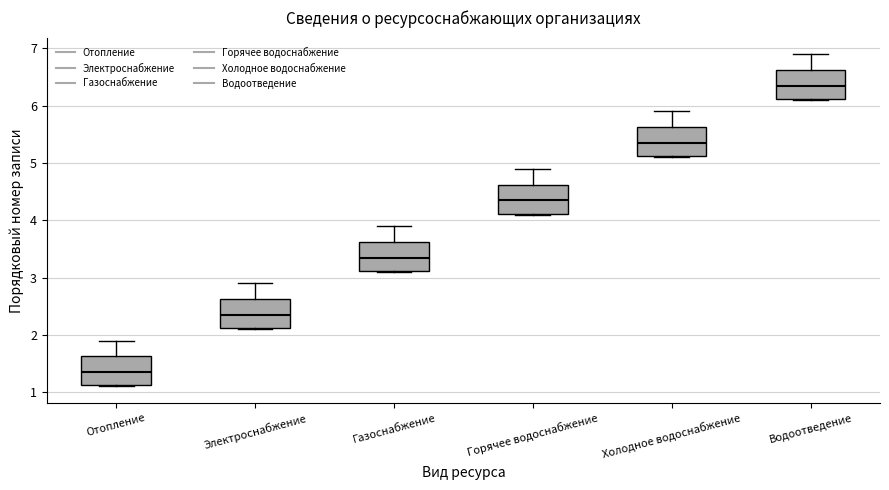

Which box's median line is the highest?

Водоотведение